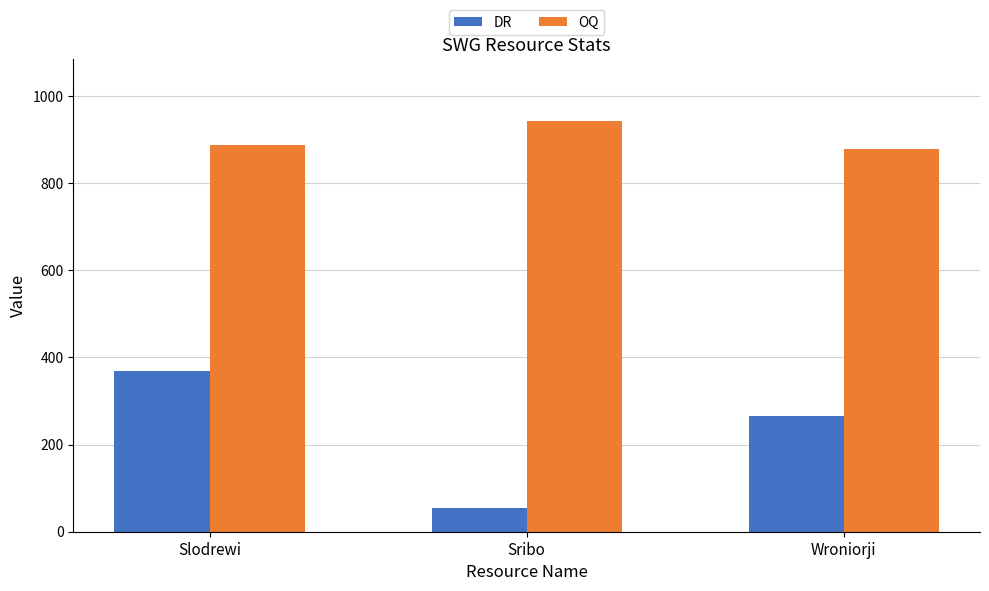

How many data points in OQ are less than 887?

1